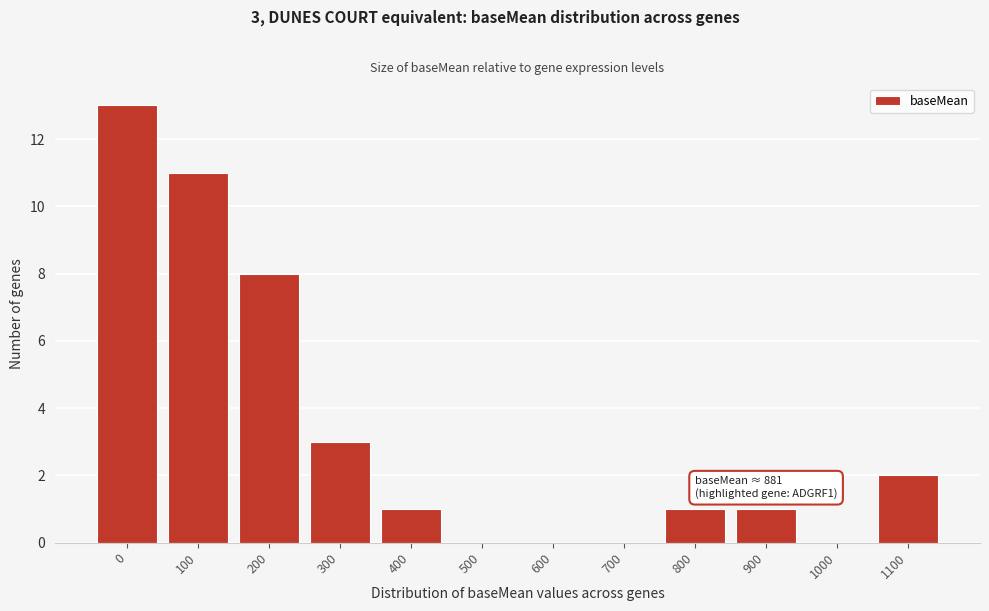

Reading right to left, extract all data points from this chart.

1100=2	1000=0	900=1	800=1	700=0	600=0	500=0	400=1	300=3	200=8	100=11	0=13